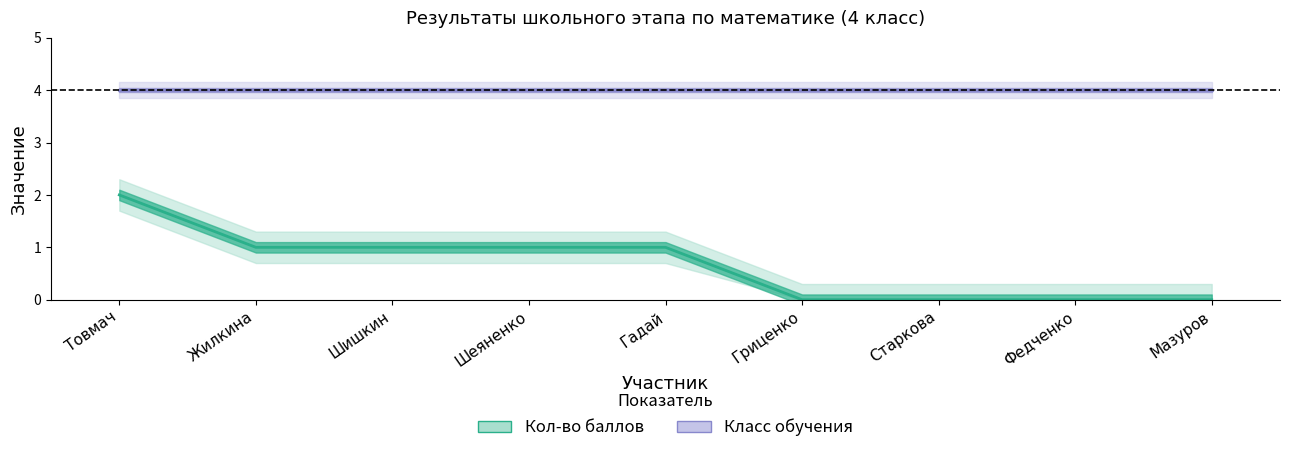

What are all the series names shown in the legend?

Кол-во баллов, Класс обучения